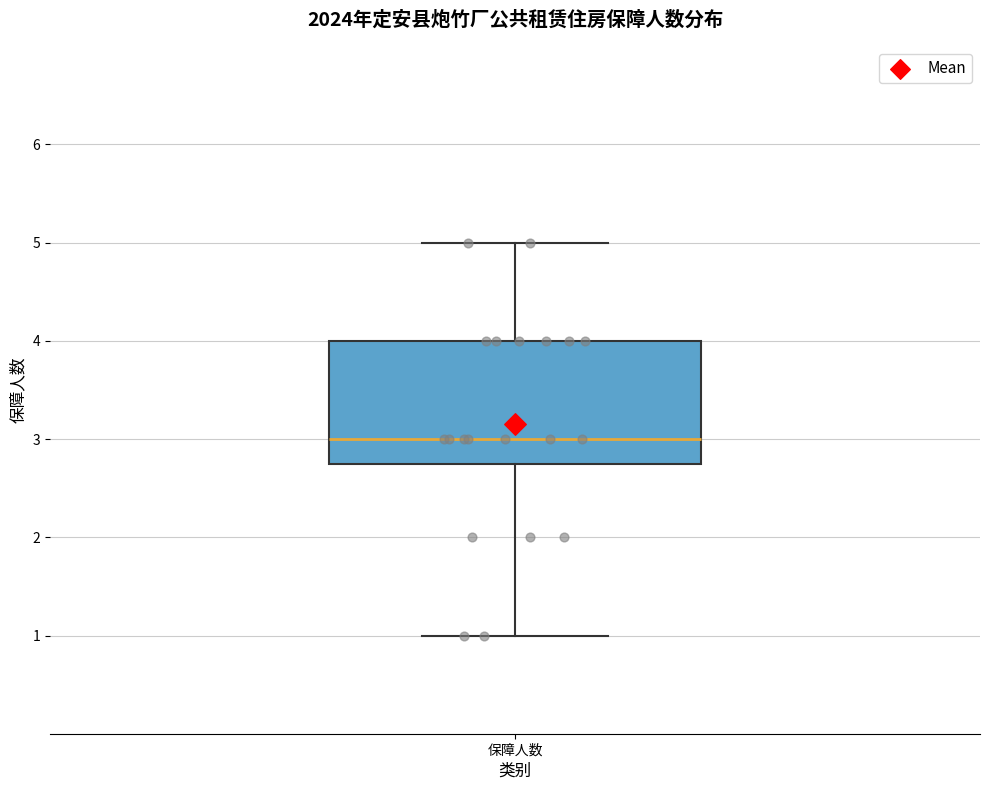

Read this box plot against the y-axis: the position of the median line, the range covered by the box, and the ends of both whiskers. The values are not printed on the chart, so give them approximately, as read against the axis.

median 3.0, box 2.8 to 4.0, whiskers 1.0 to 5.0